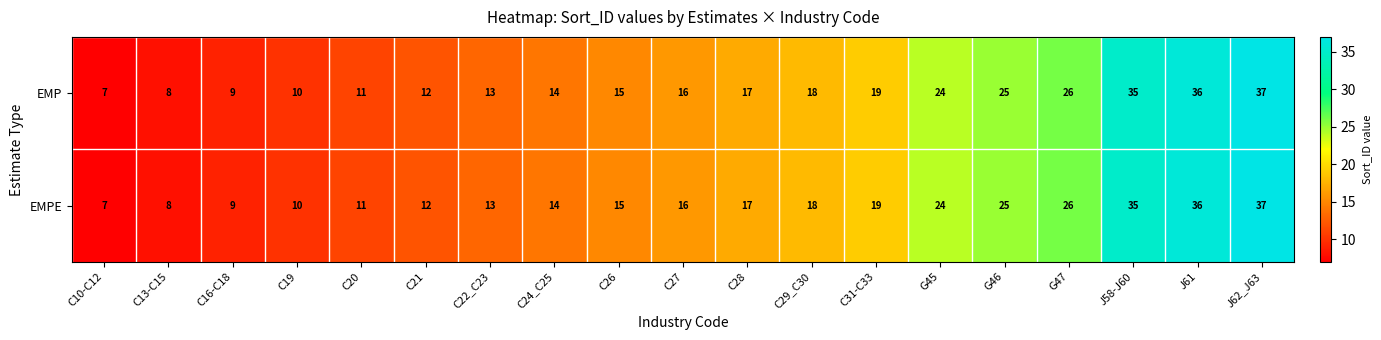

At which label does EMPE reach its peak?

J62_J63